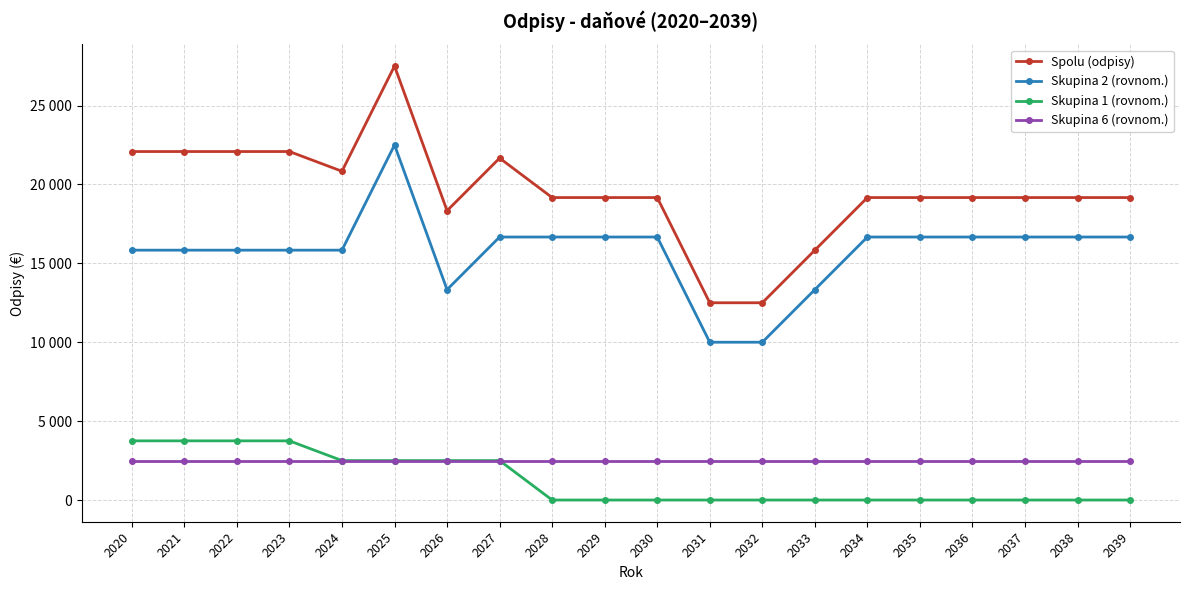

The Skupina 1 (rovnom.) series shows 3750.0 at 2022. True or false?

True